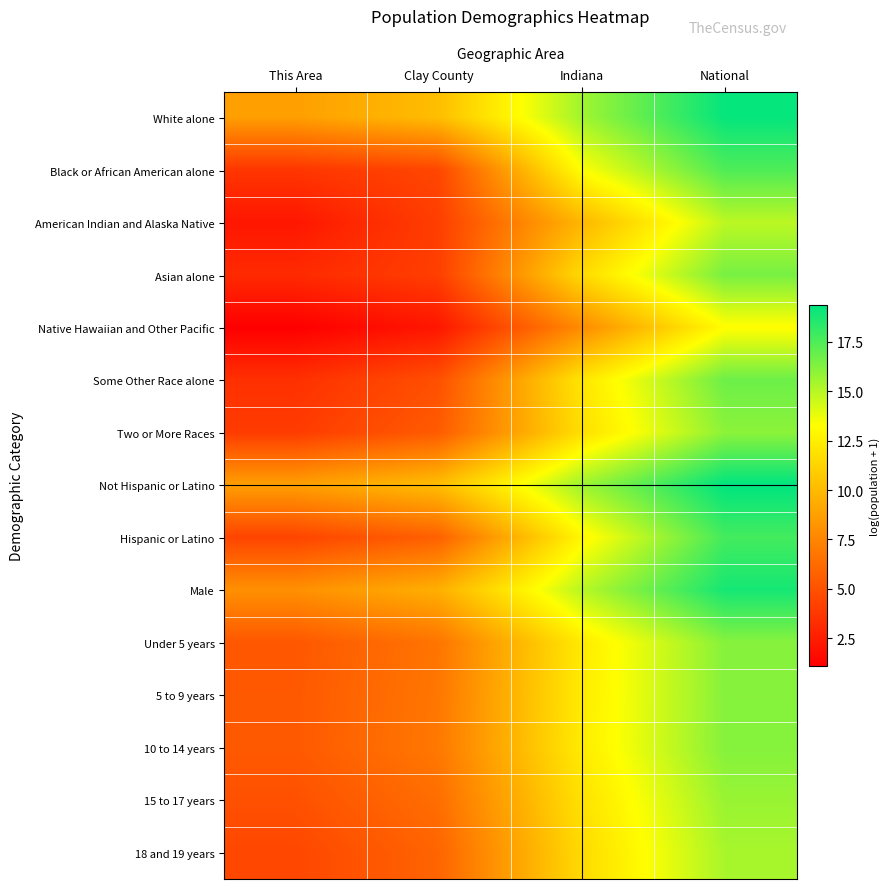

Rank the series at This Area from highest to lowest value.

Not Hispanic or Latino, White alone, Male, 10 to 14 years, 5 to 9 years, Under 5 years, 15 to 17 years, 18 and 19 years, Hispanic or Latino, Two or More Races, Black or African American alone, Some Other Race alone, Asian alone, American Indian and Alaska Native, Native Hawaiian and Other Pacific